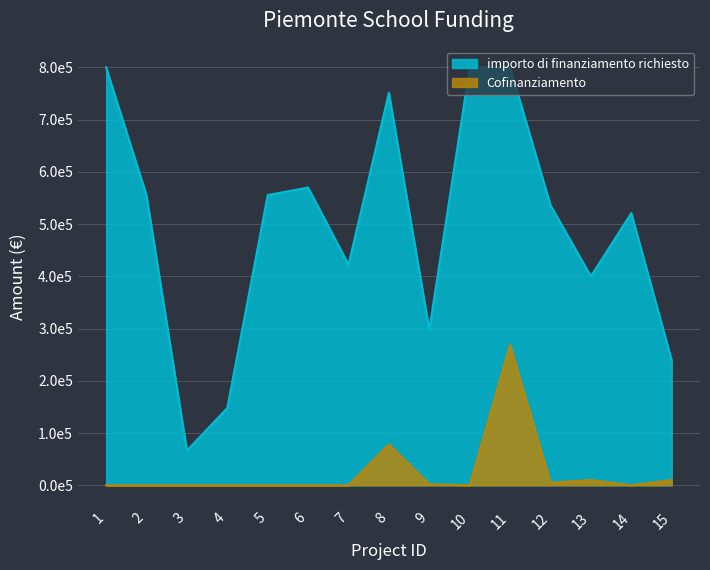

List the labels in order of importo di finanziamento richiesto value, smallest first.

3, 4, 15, 9, 13, 7, 14, 12, 2, 5, 6, 8, 1, 10, 11